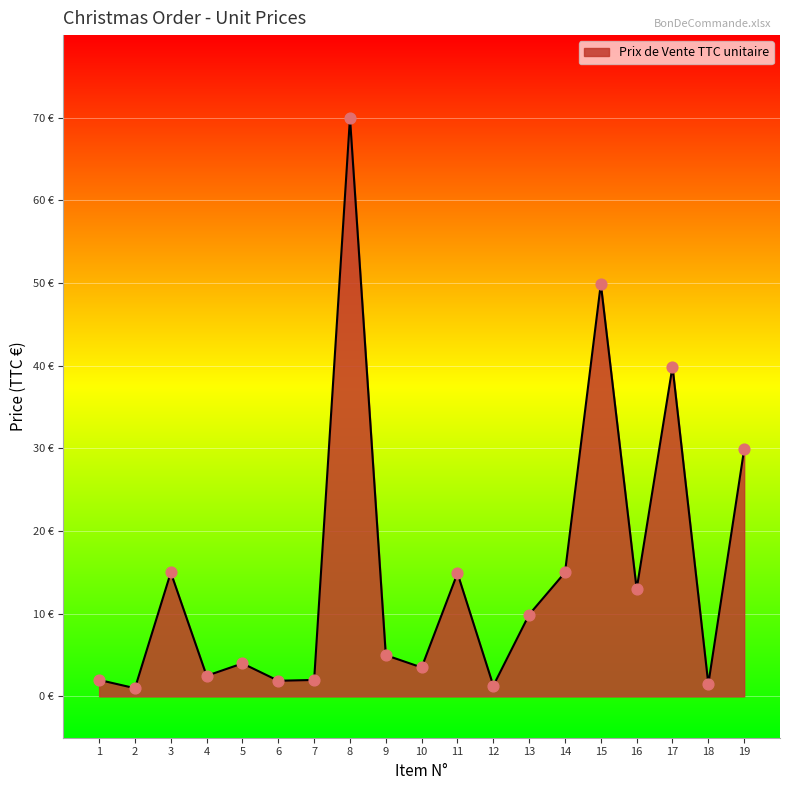

What is the ratio of the value at 3 to the value at 5?

3.8